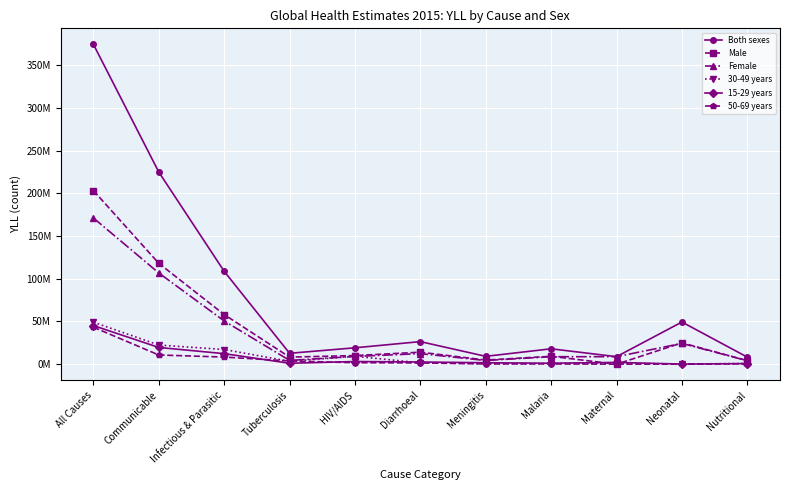

What are all the series names shown in the legend?

Both sexes, Male, Female, 30-49 years, 15-29 years, 50-69 years